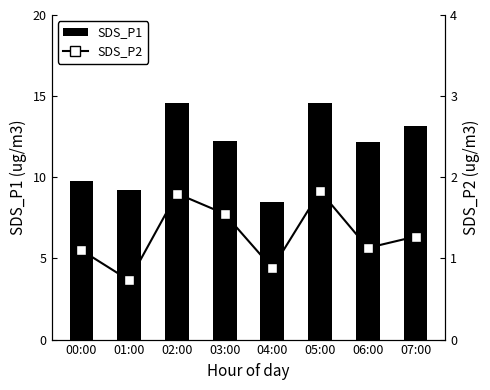

Rank the series by their average value, from highest to lowest.

SDS_P1, SDS_P2